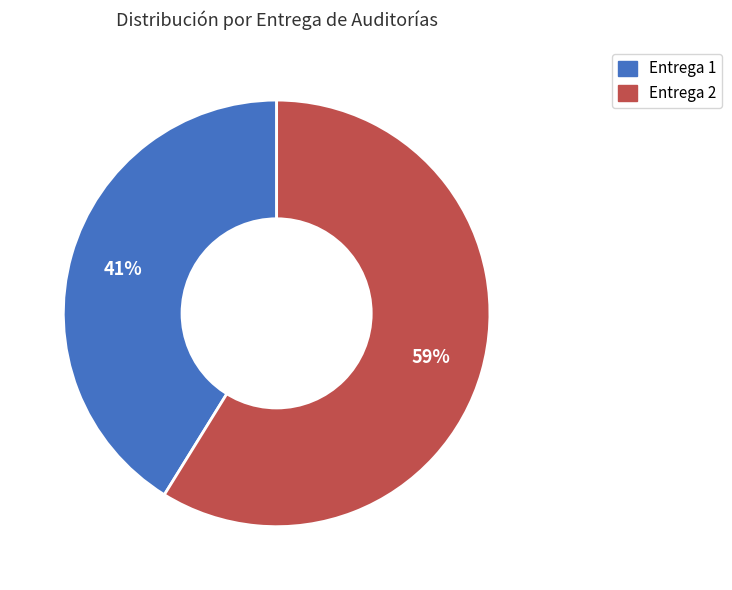

Combined, do Entrega 2 and Entrega 1 account for over 50%?

Yes